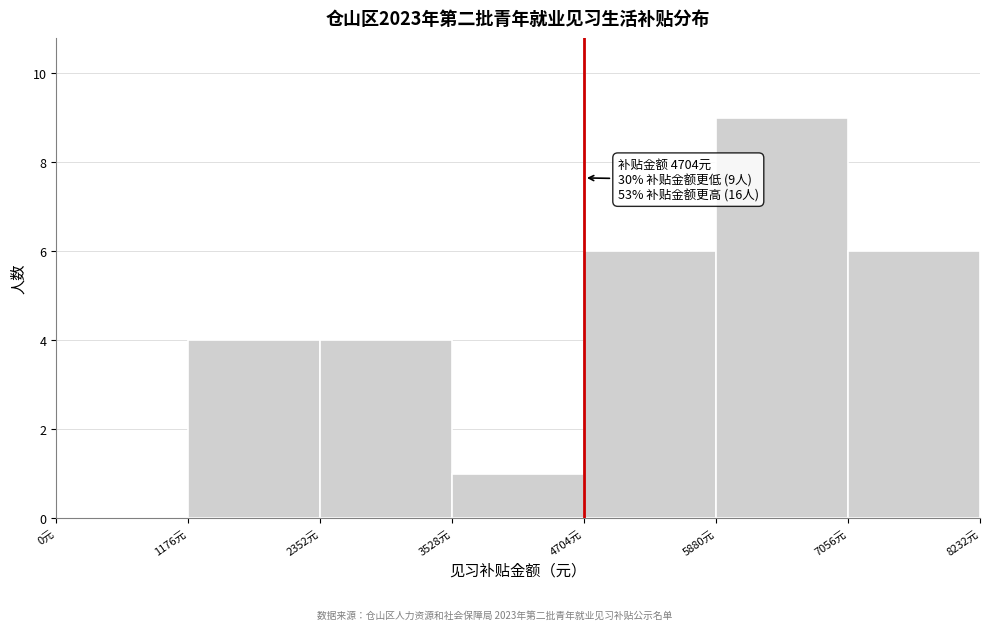

Over which range of the x-axis is the bar tallest?

5800 to 7000